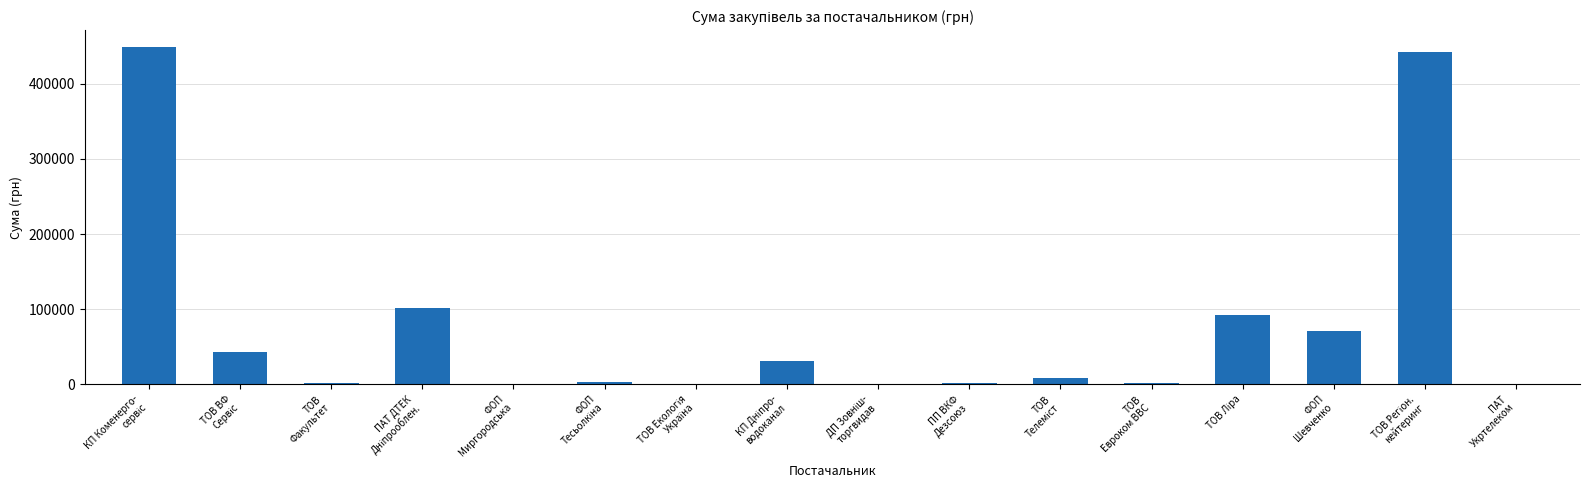

What is the sum of all values?

1248376.4